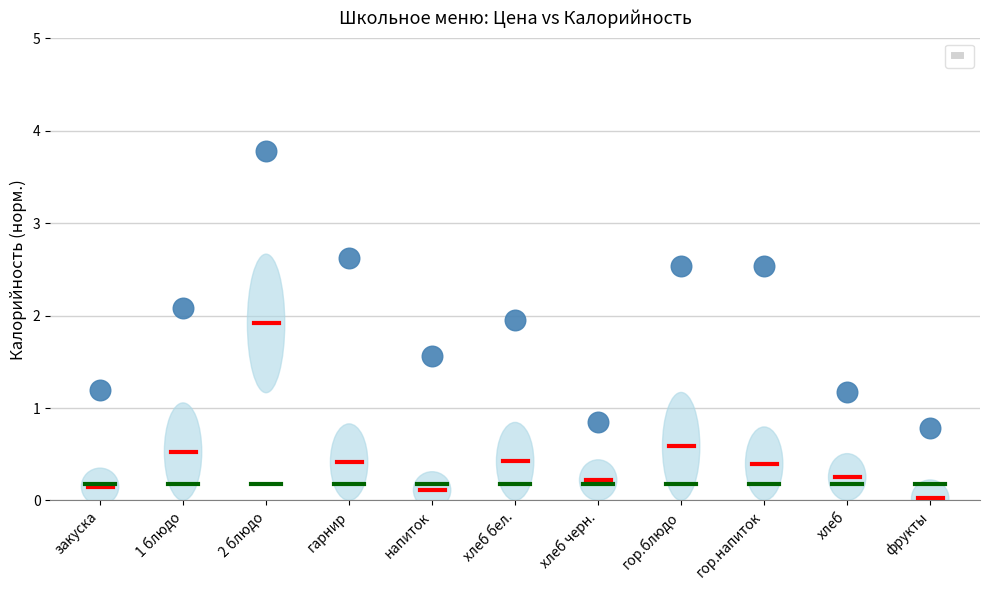

What is the range of Y values (max minus min)?

3.0